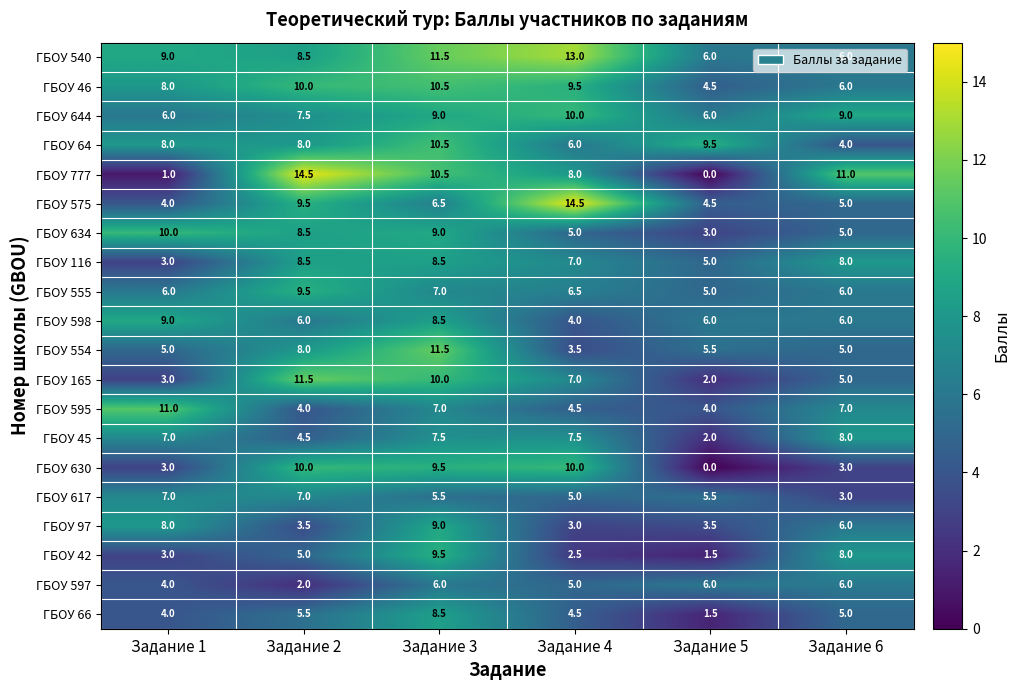

Is it true that ГБОУ 634 equals 7.2 at Задание 6?

False